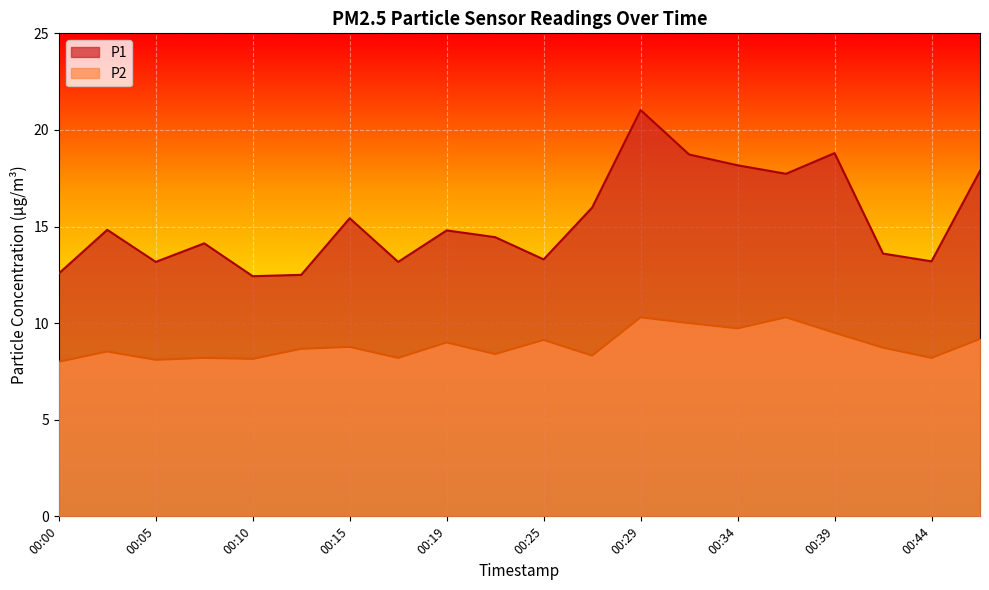

Which has a higher value, 00:29 or 00:25?

00:29